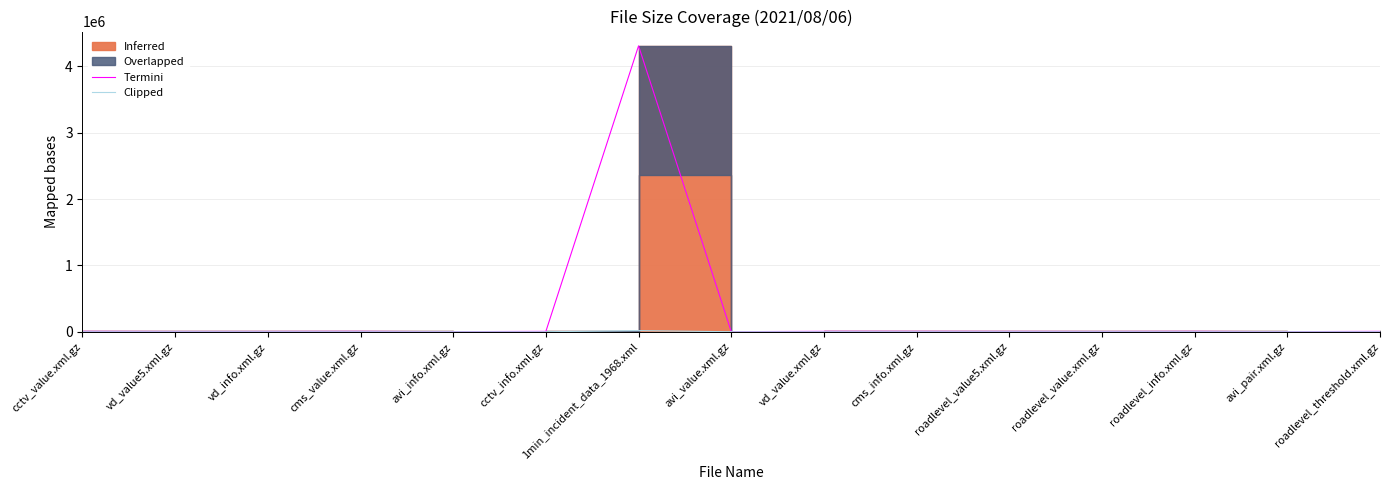

What is the difference between the maximum and second lowest values in the Clipped series?

17225.9